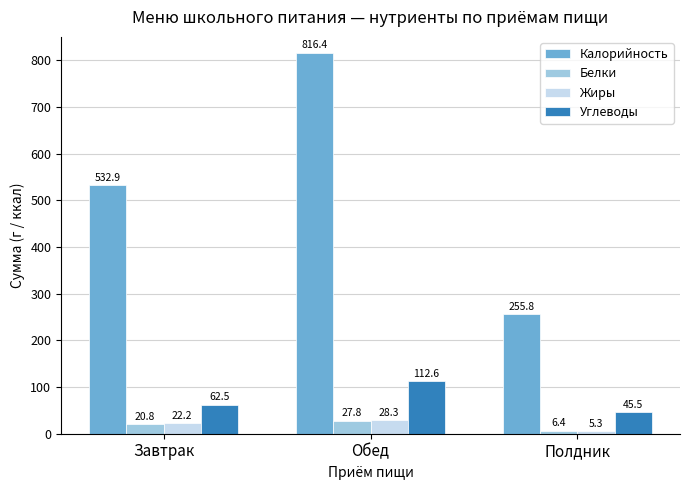

What are all the series names shown in the legend?

Калорийность, Белки, Жиры, Углеводы